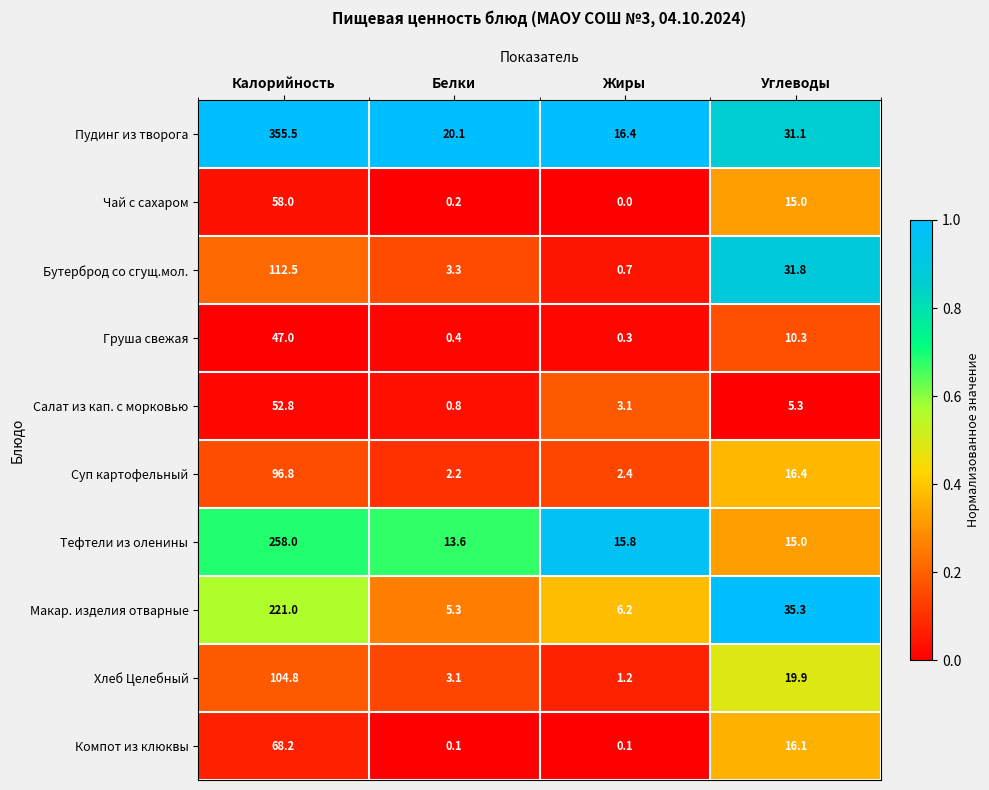

Which label corresponds to the largest value in the chart?

Калорийность